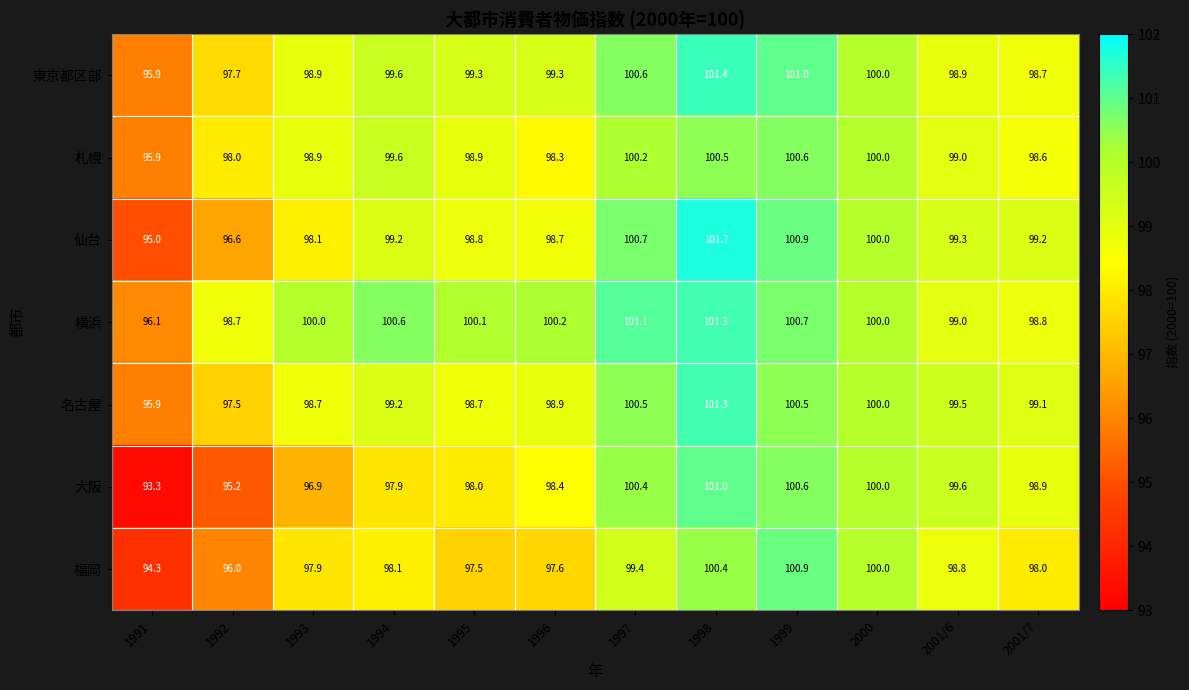

What is the difference between the 東京都区部 values at 2000 and 2001/7?

1.3